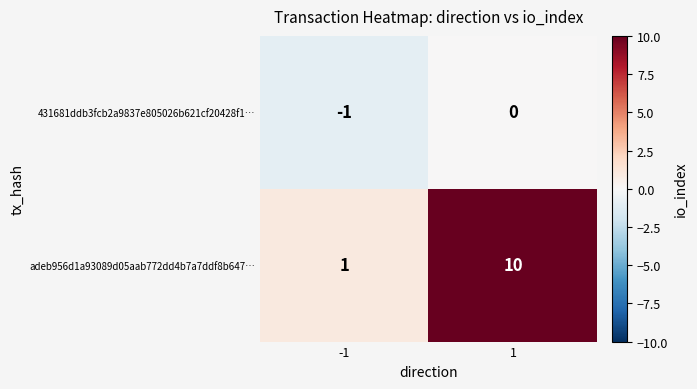

Which series has the largest total across all categories?

adeb956d1a93089d05aab772dd4b7a7ddf8b647…